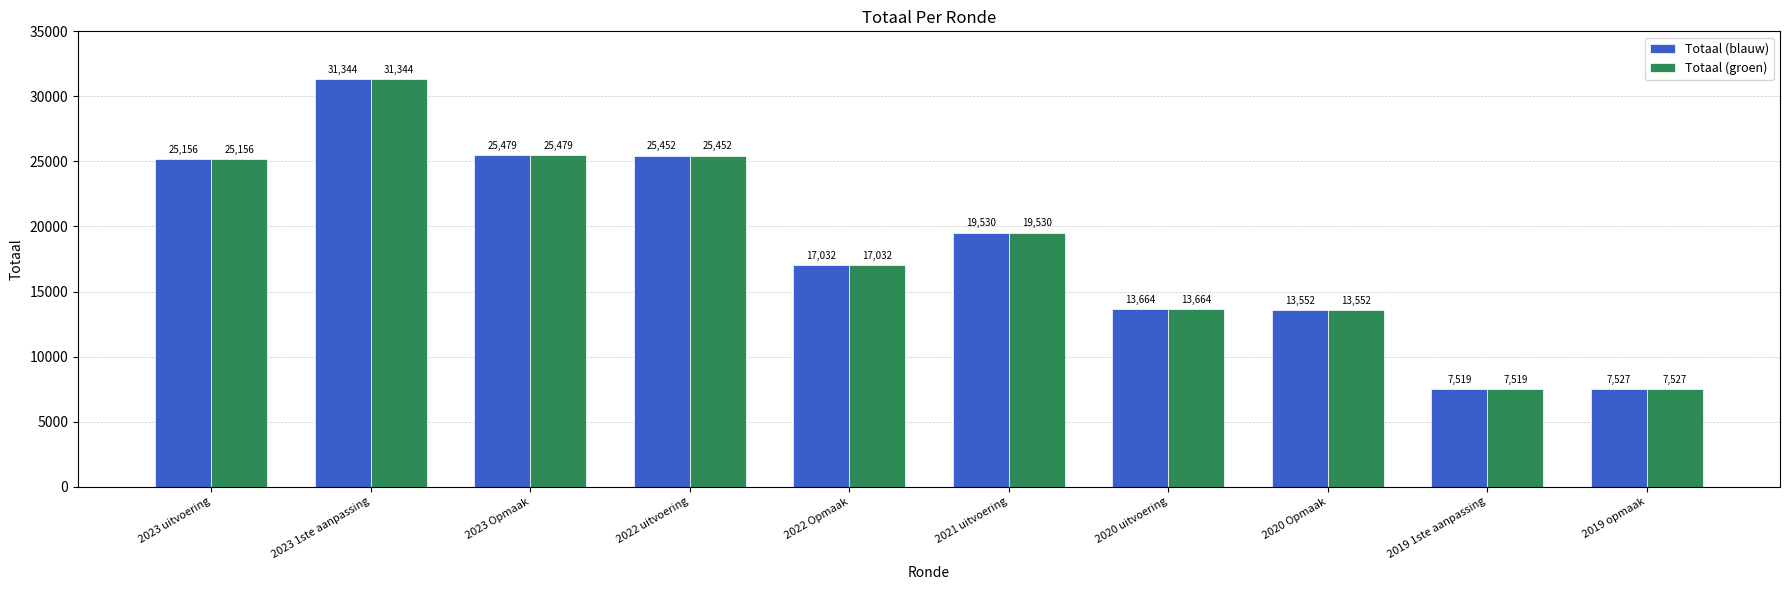

Is it true that Totaal (groen) equals 11113 at 2022 Opmaak?

False